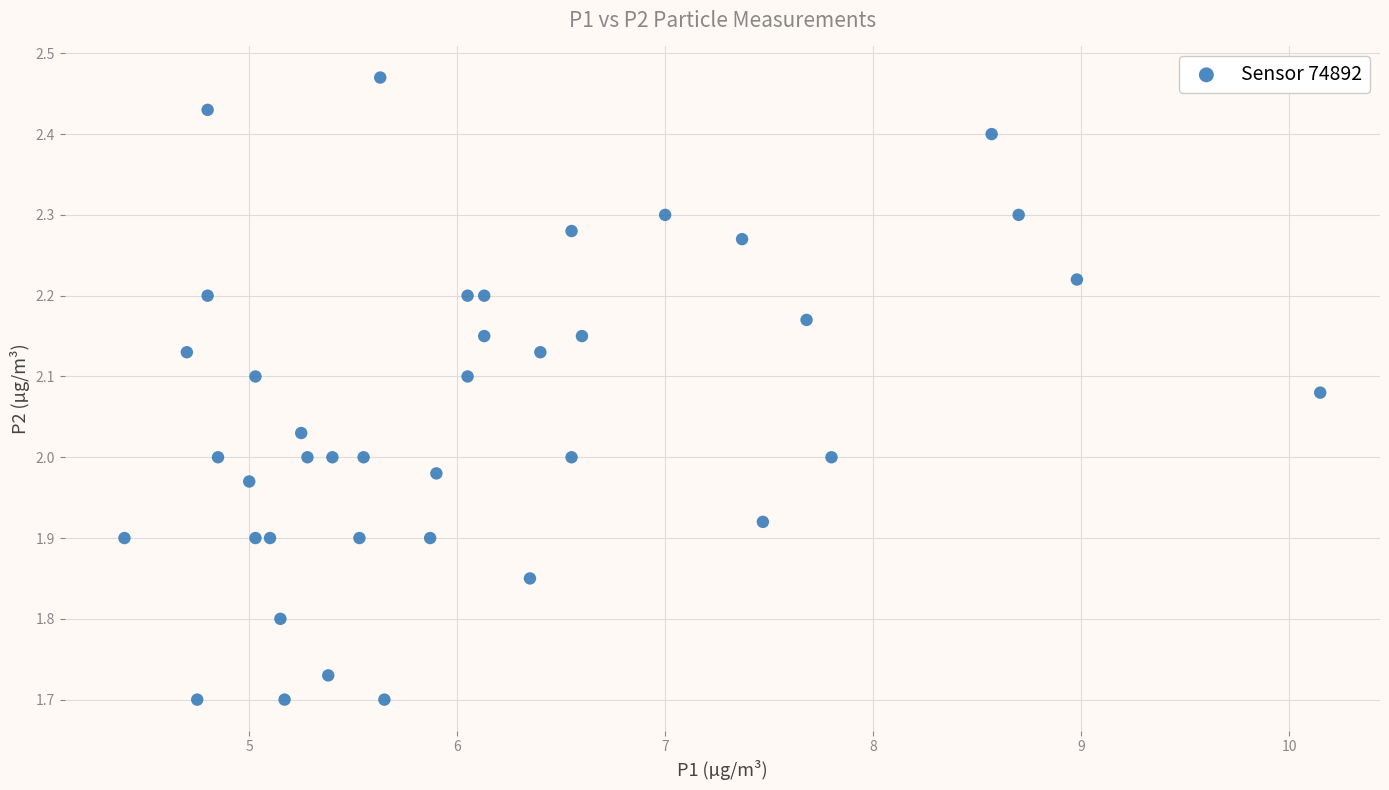

What is the range of Y values (max minus min)?

0.8